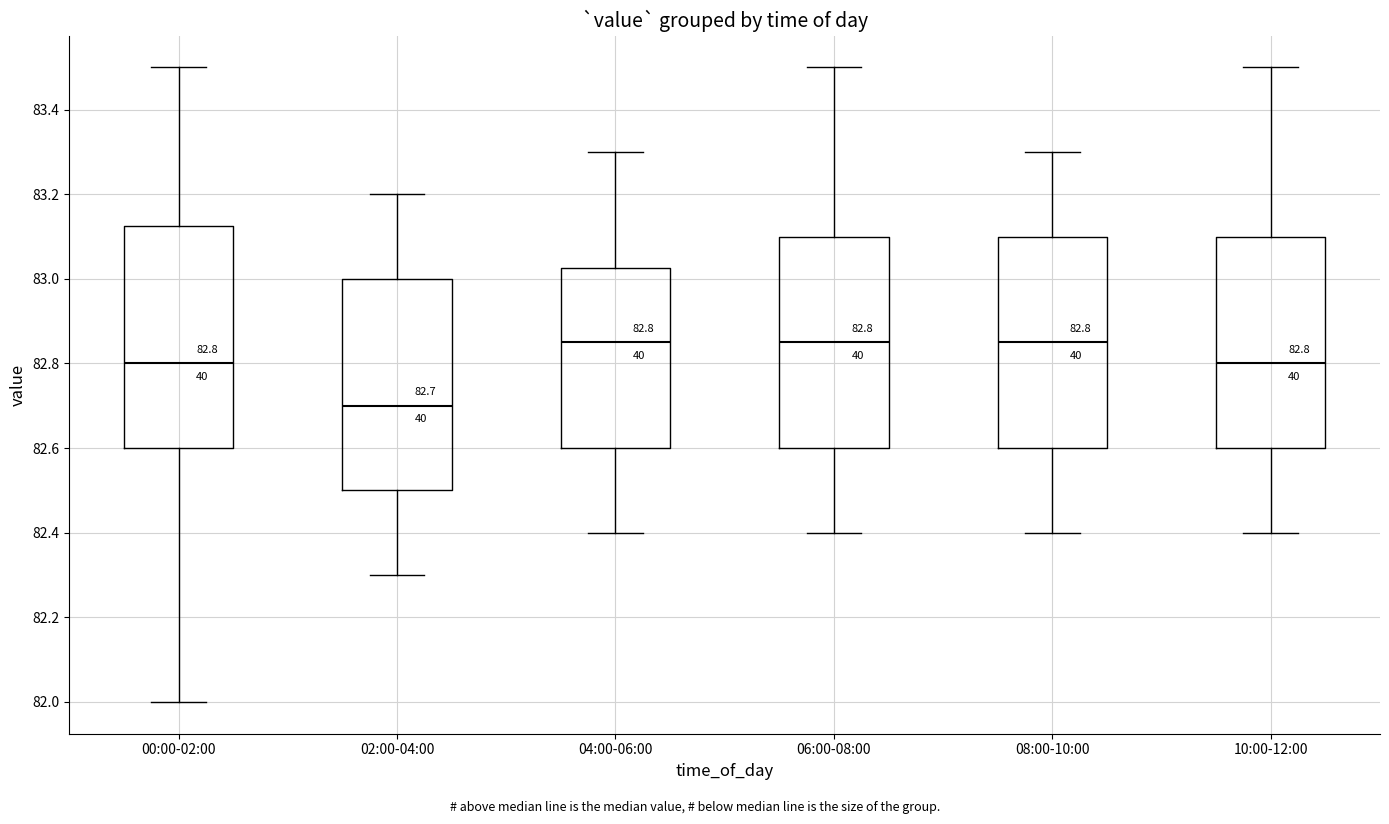

Which box is the tallest, from its lower edge to its upper edge?

00:00-02:00